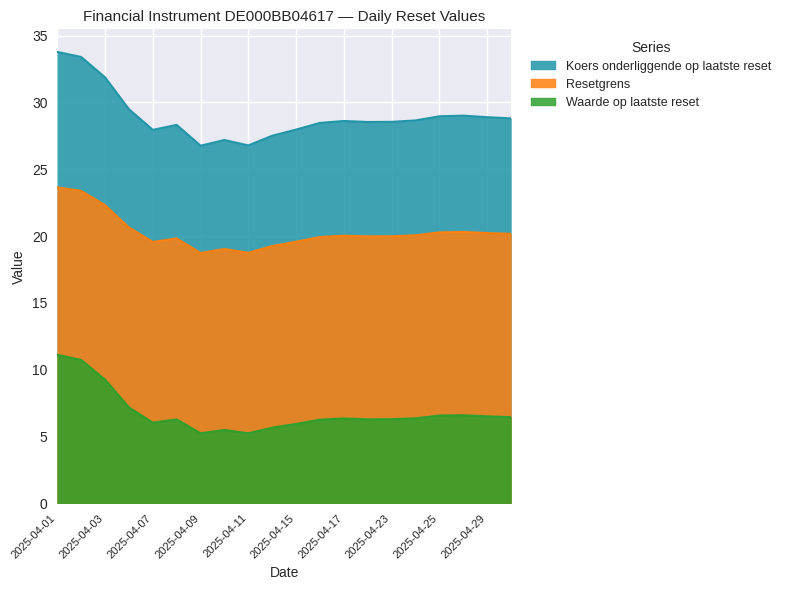

Is the value of Koers onderliggende op laatste reset at 2025-04-22 greater than the value of Resetgrens at 2025-04-24?

Yes